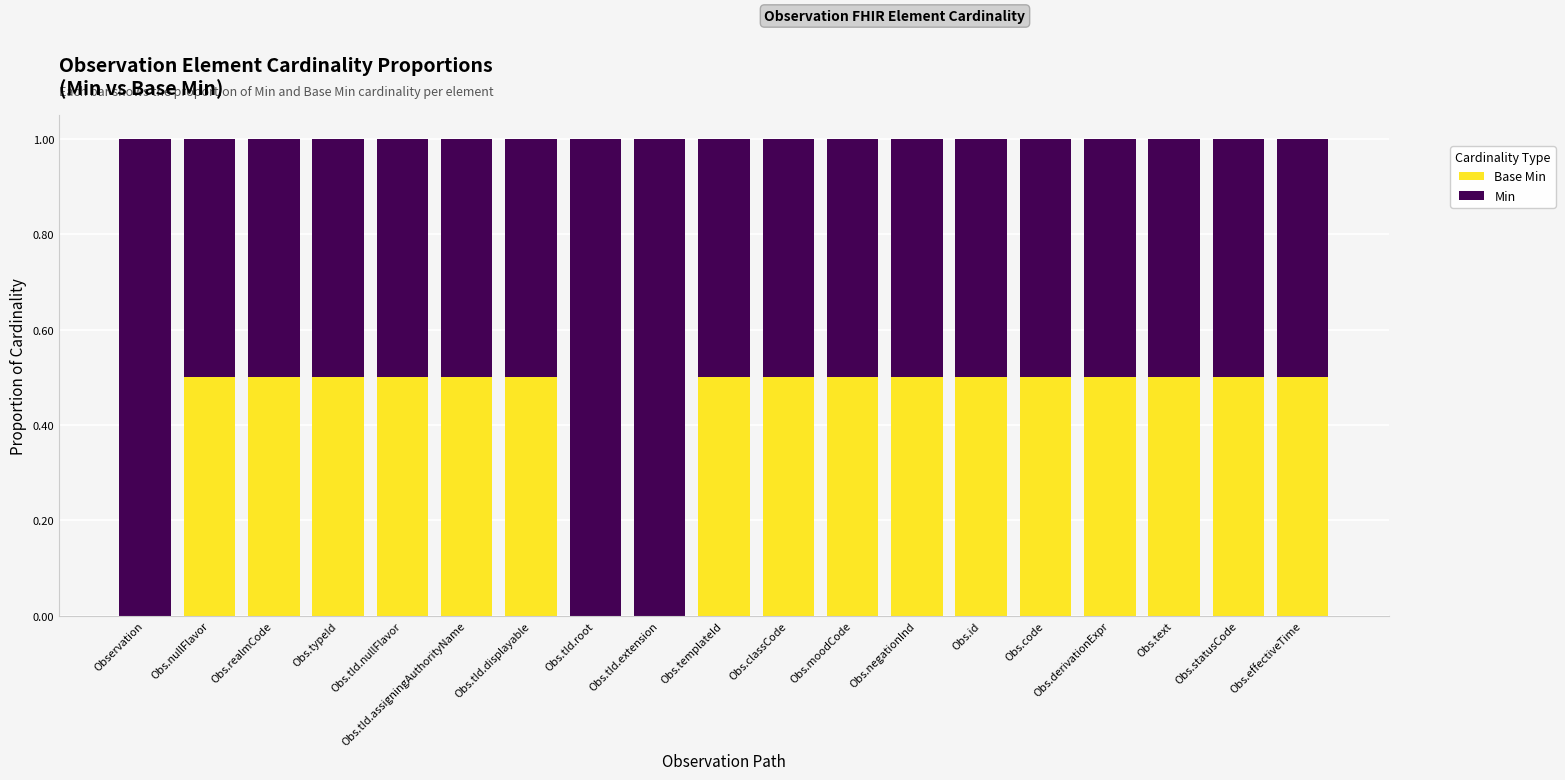

What is the total value across all series at Obs.text?

1.0